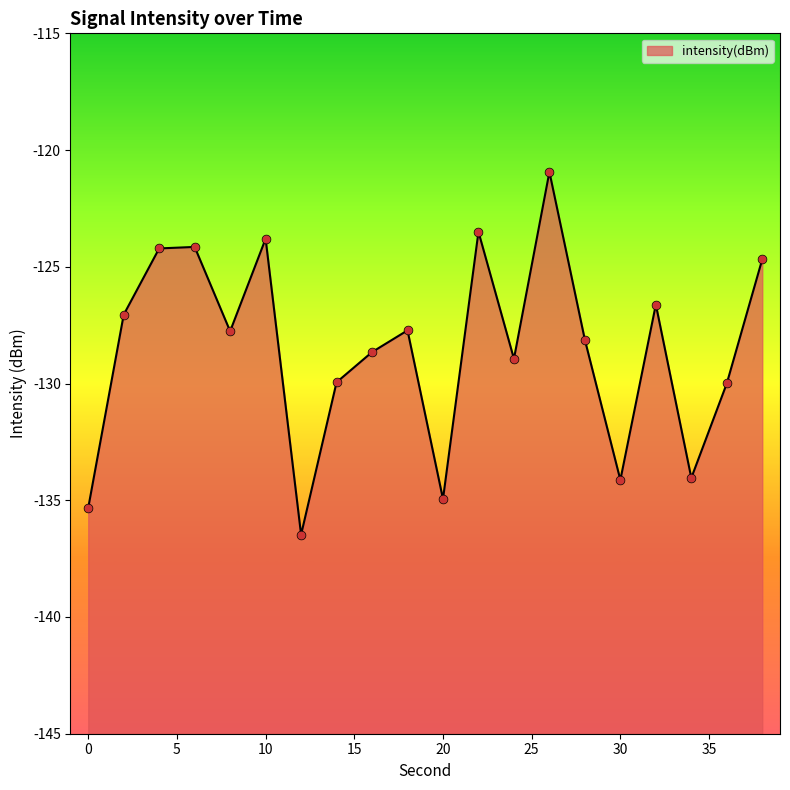

Between 6 and 4, which is larger?

6